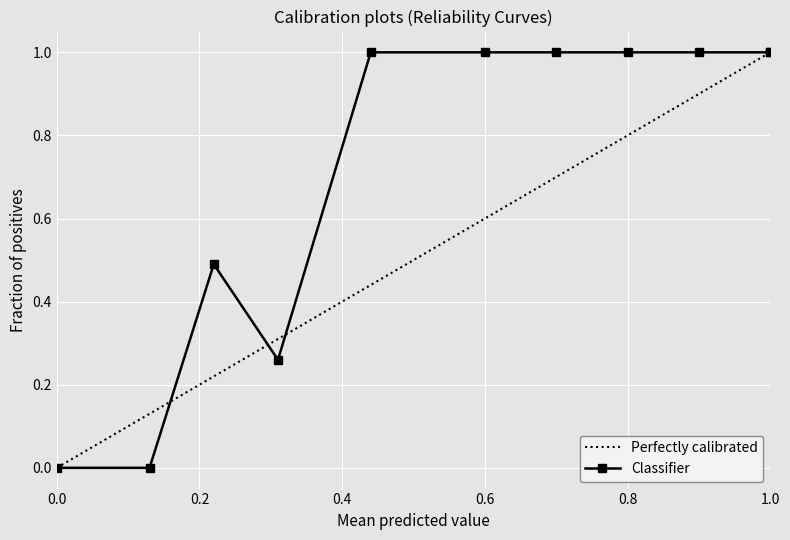

What is the average value of the Perfectly calibrated series?

0.5